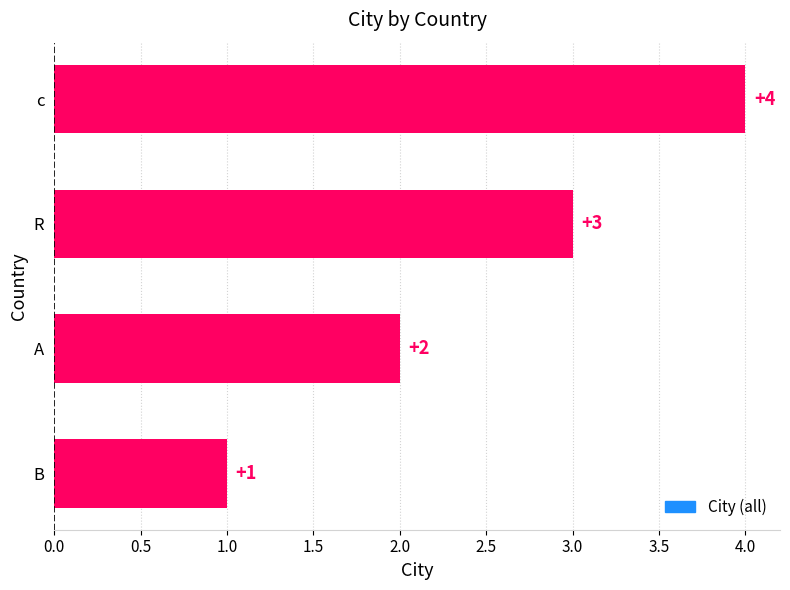

What is the sum of the values at R and c?

7